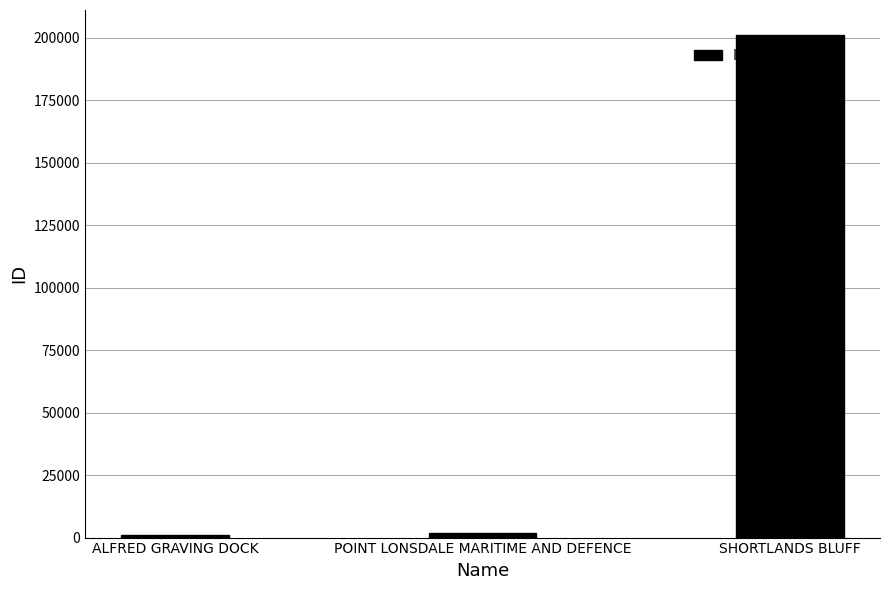

At which category does the chart reach its peak across all series?

SHORTLANDS BLUFF